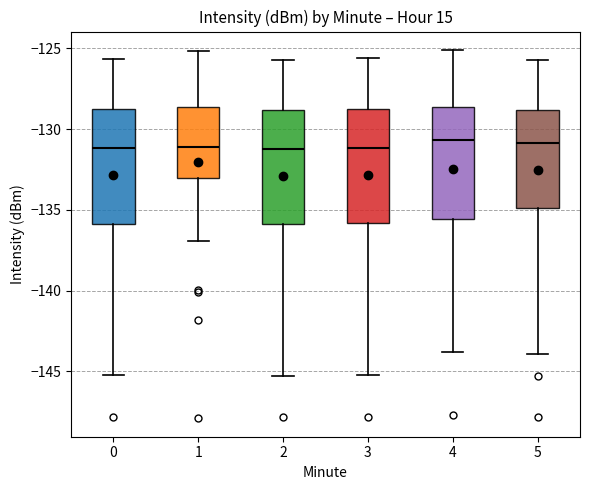

Reading left to right, transcribe this box plot: for each box, give where its median line is, the range the box spans, and where its two whiskers end, as read against the y-axis. The values are not printed on the chart, so give them approximately, as read against the axis.

0: median -131.0, box -136.0 to -129.0, whiskers -145.0 to -125.5
1: median -131.0, box -133.0 to -128.5, whiskers -137.0 to -125.0
2: median -131.0, box -136.0 to -129.0, whiskers -145.5 to -125.5
3: median -131.0, box -136.0 to -128.5, whiskers -145.0 to -125.5
4: median -130.5, box -135.5 to -128.5, whiskers -144.0 to -125.0
5: median -131.0, box -135.0 to -129.0, whiskers -144.0 to -125.5